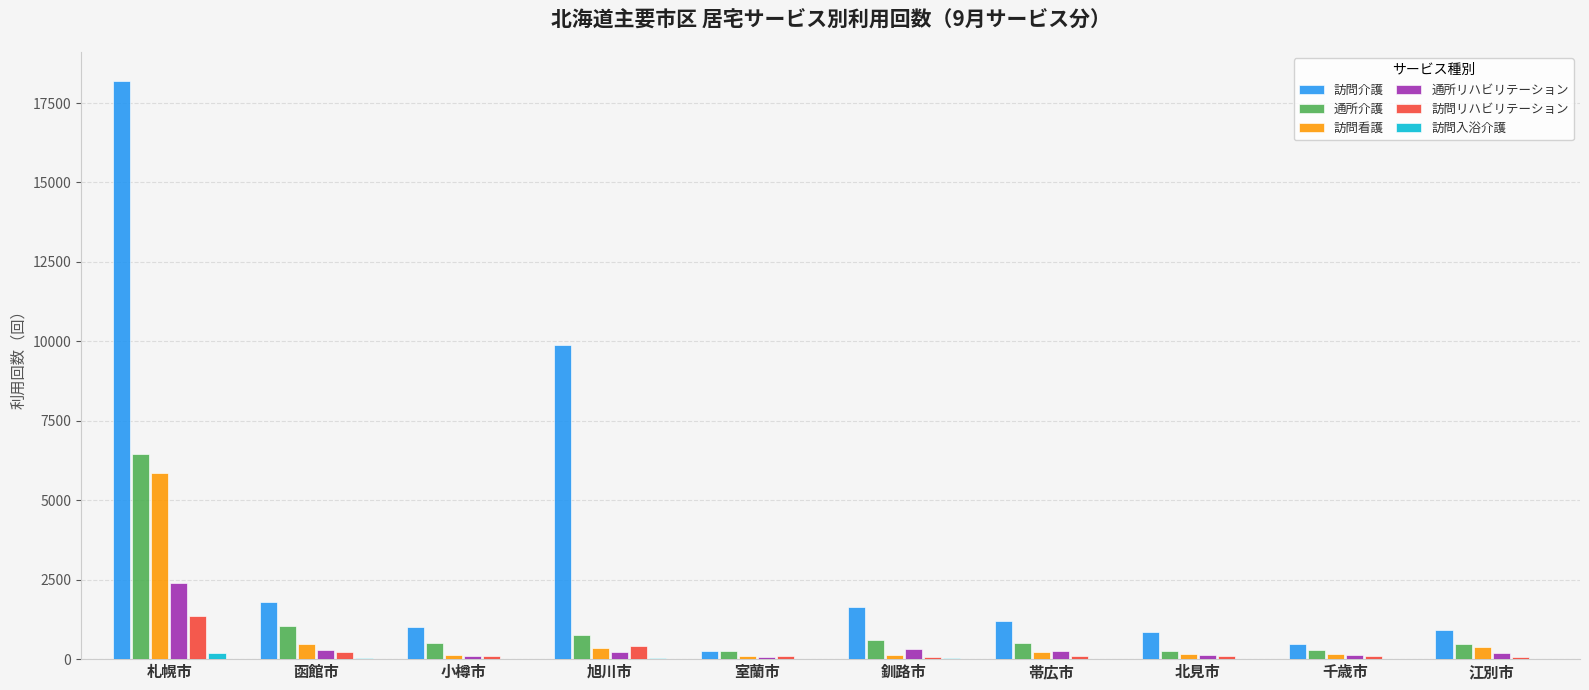

At which label does 訪問介護 first exceed 1199?

札幌市